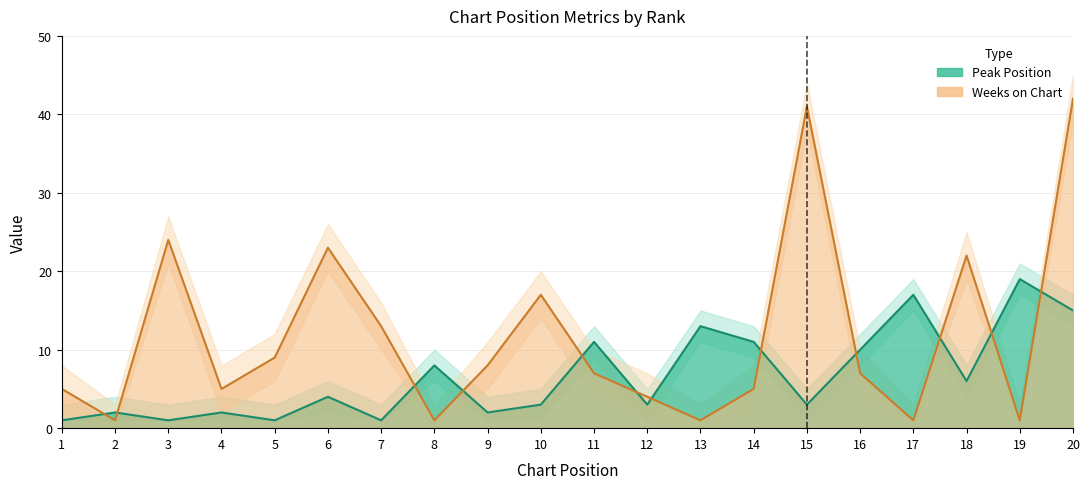

How many values in the Weeks on Chart series are below 7?

9